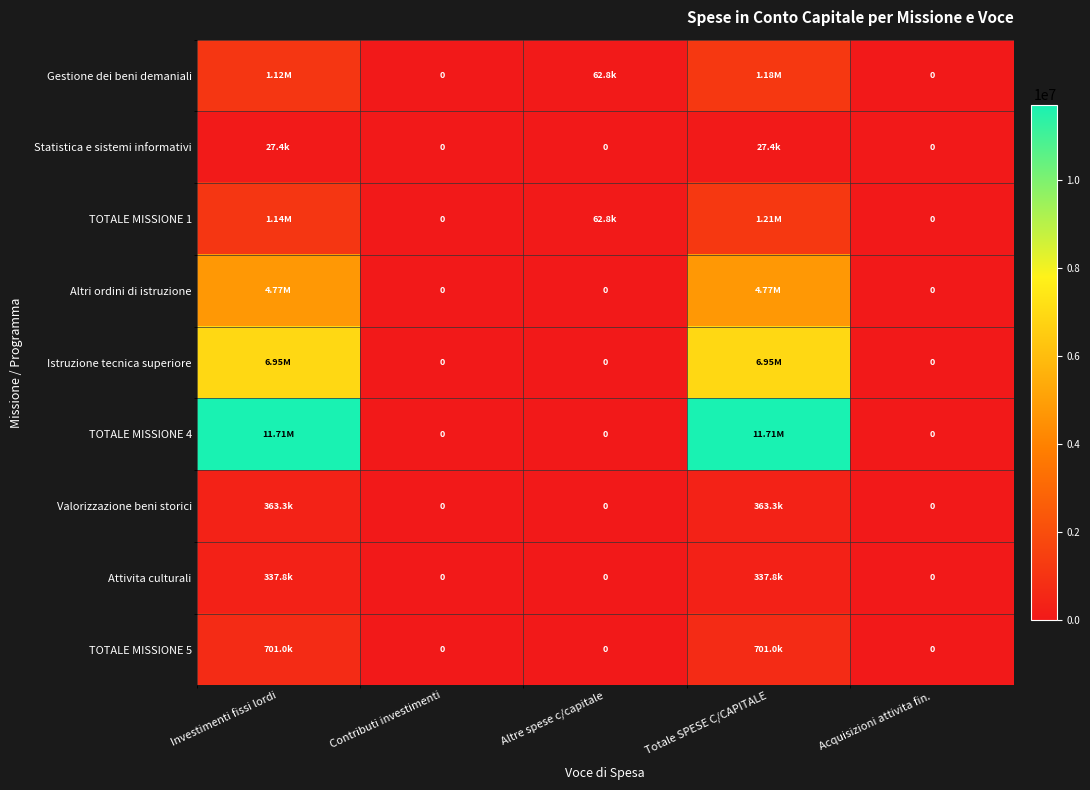

Is it true that Altri ordini di istruzione equals 3111133.6 at Totale SPESE C/CAPITALE?

False